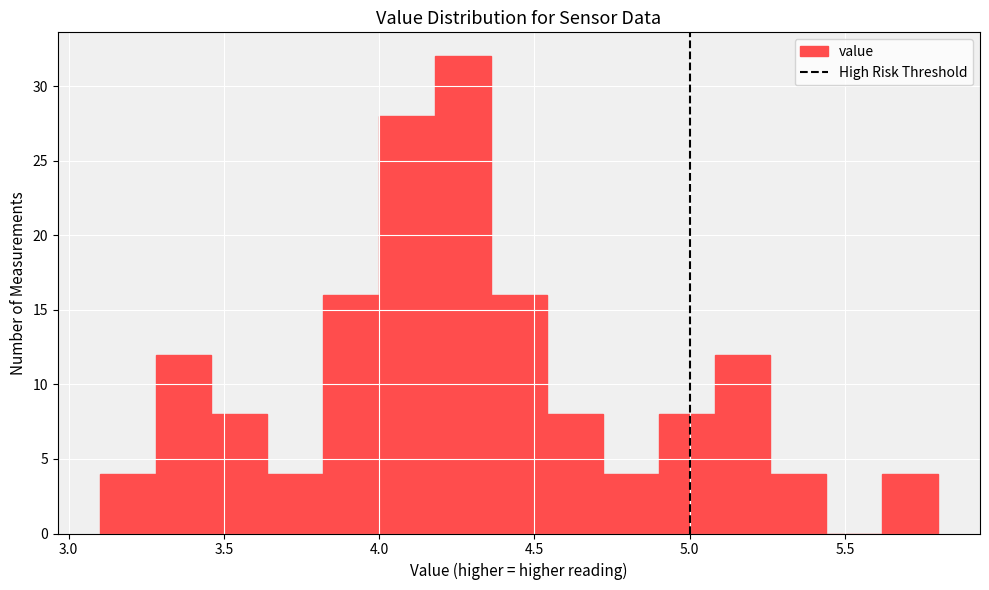

Around what value on the x-axis is the tallest bar? Give the approximate position of its centre, as read against the axis.

4.25